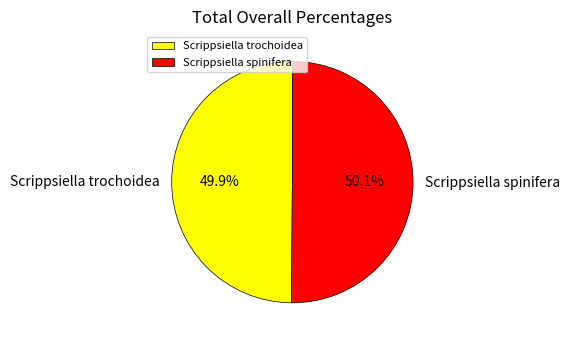

Does any single category account for the majority?

Yes